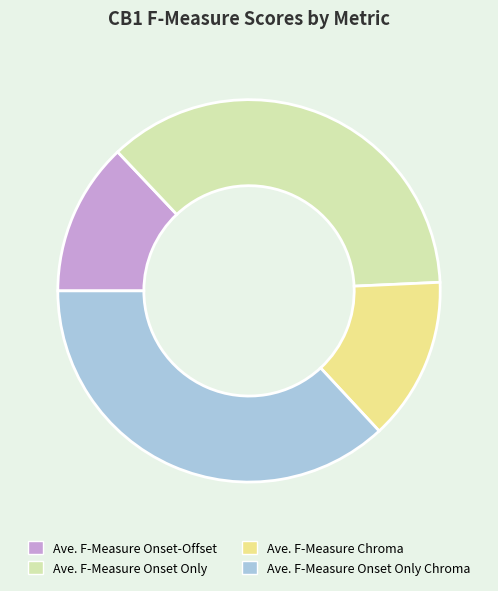

Rank the categories by value from lowest to highest.

Ave. F-Measure Onset-Offset, Ave. F-Measure Chroma, Ave. F-Measure Onset Only, Ave. F-Measure Onset Only Chroma